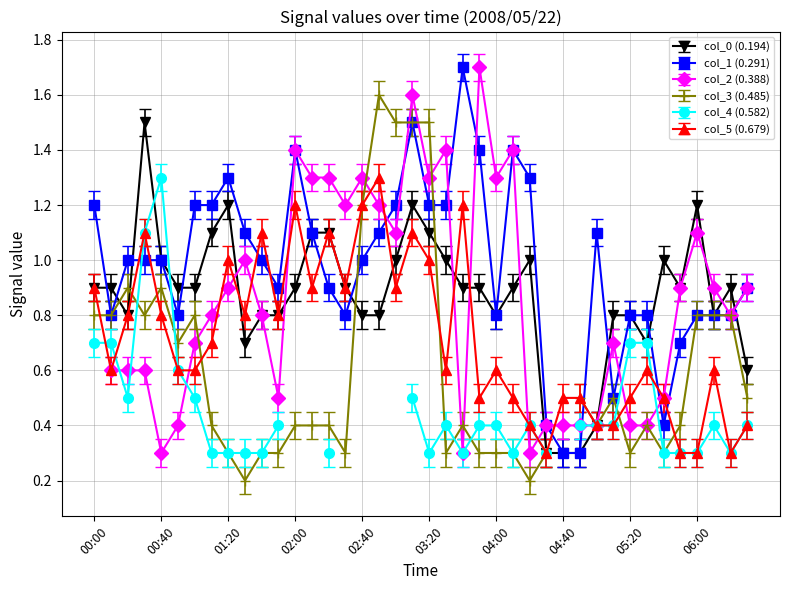

Between 00:20 and 06:10, which series saw the biggest shift?

col_5 (0.679)